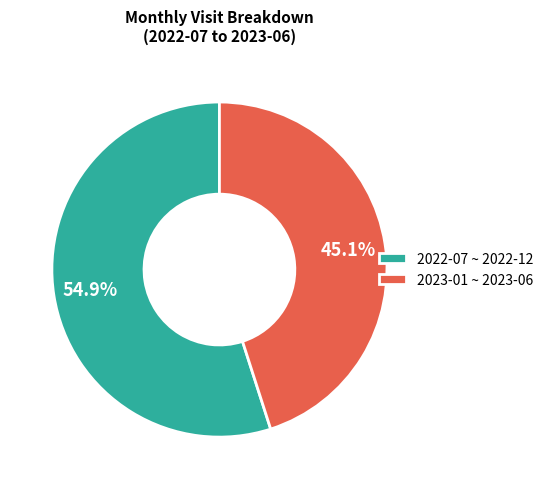

To the nearest percent, what is the difference between the largest and smallest slice percentages?

10%